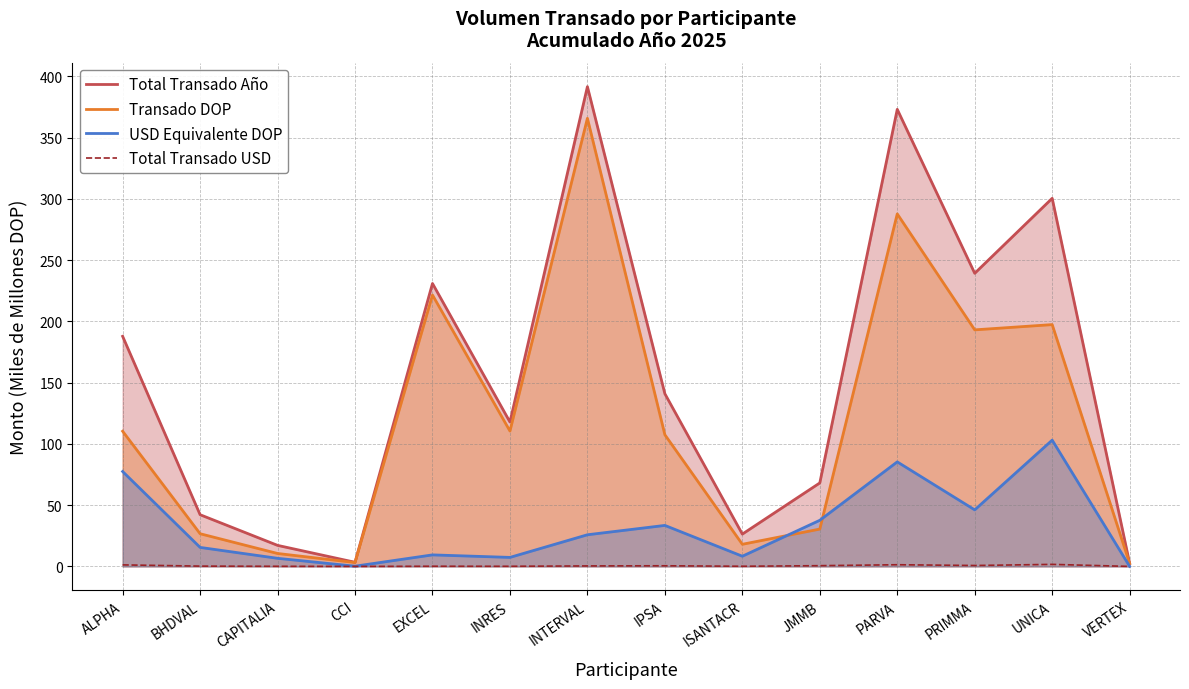

True or false: Total Transado Año and USD Equivalente DOP intersect in this chart.

False